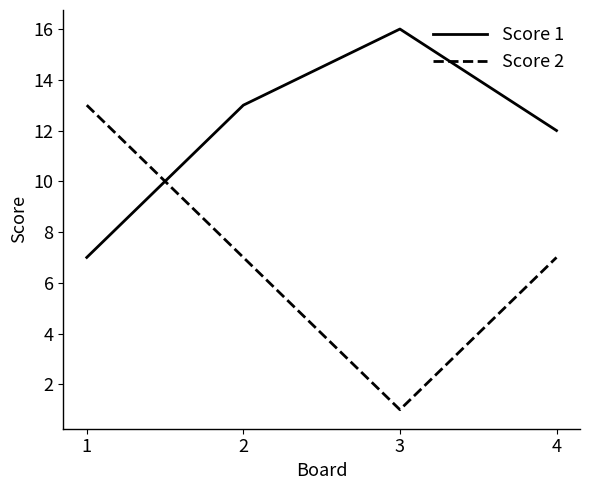

What is the minimum value shown in the chart?

1